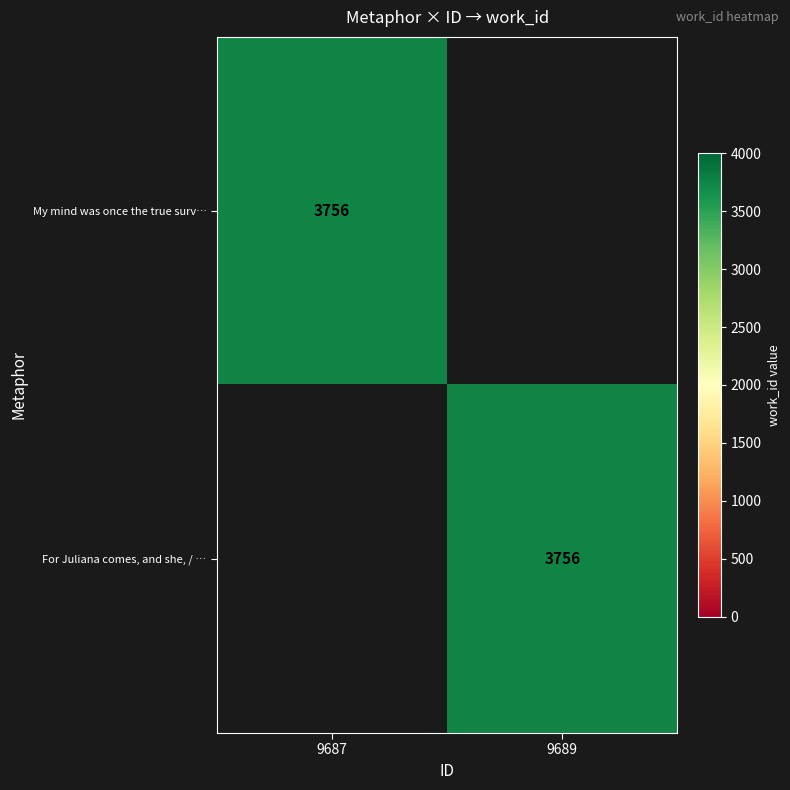

What is the greatest value displayed?

3756